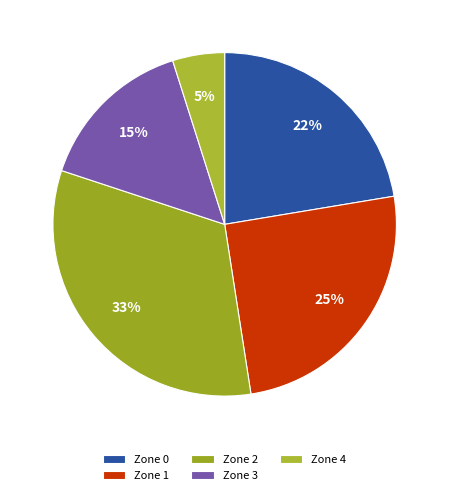

Do Zone 1 and Zone 4 together represent more than half of the pie?

No